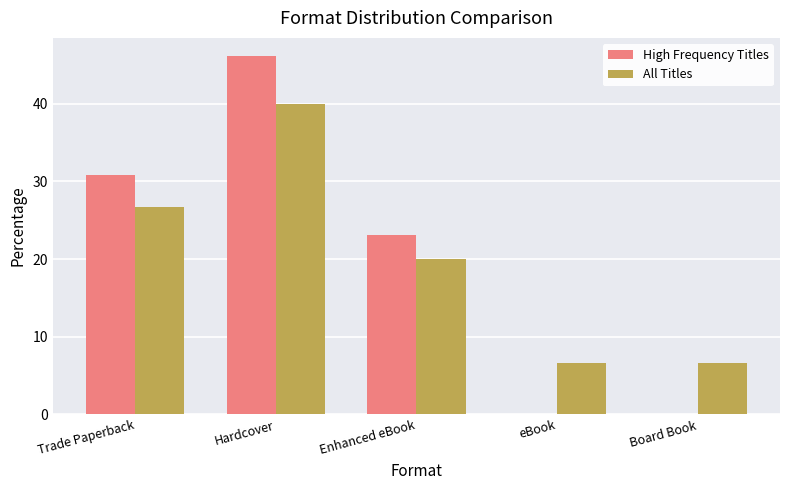

Which series has the largest range (max minus min)?

High Frequency Titles